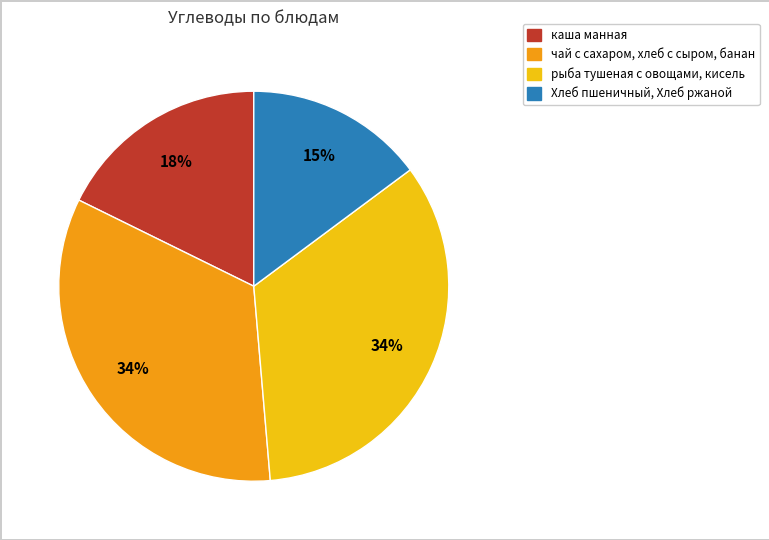

To the nearest percent, what is the difference between the largest and smallest slice percentages?

19%